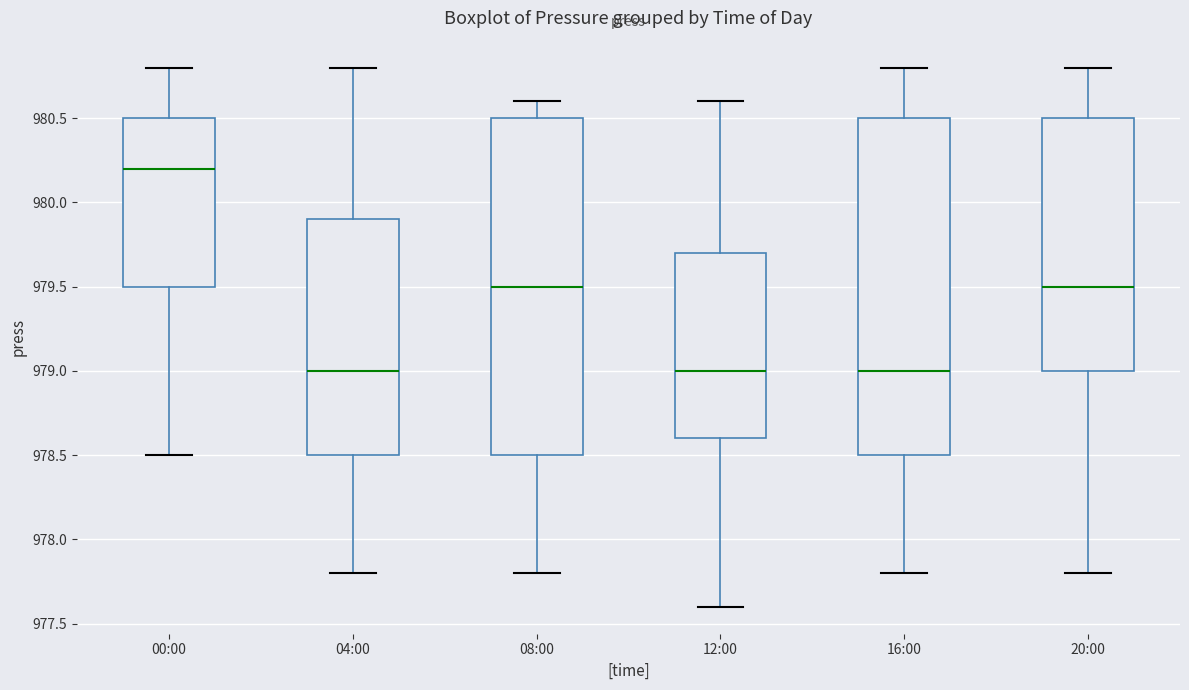

Where does the upper whisker of the box for 00:00 end on the y-axis? The values are not printed on the chart, so give them approximately, as read against the axis.

980.8